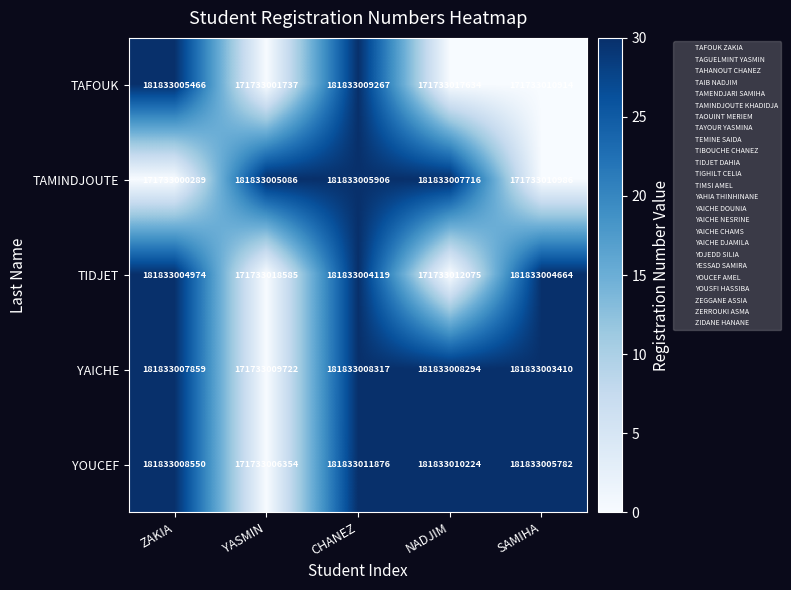

True or false: TIDJET has a value of 101267372504 at ZAKIA.

False